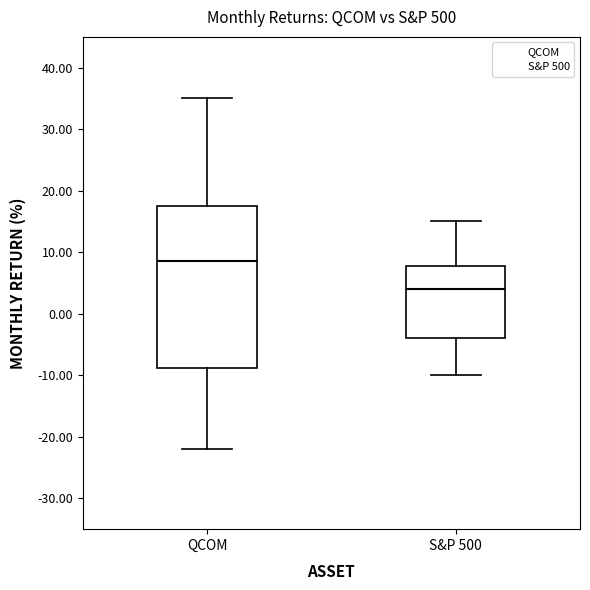

Which box has the lowest median line?

S&P 500